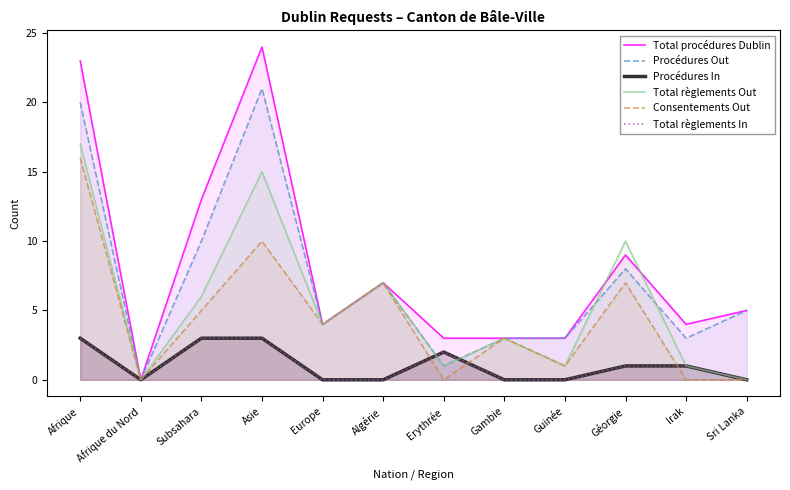

Does the chart have visible grid lines?

No